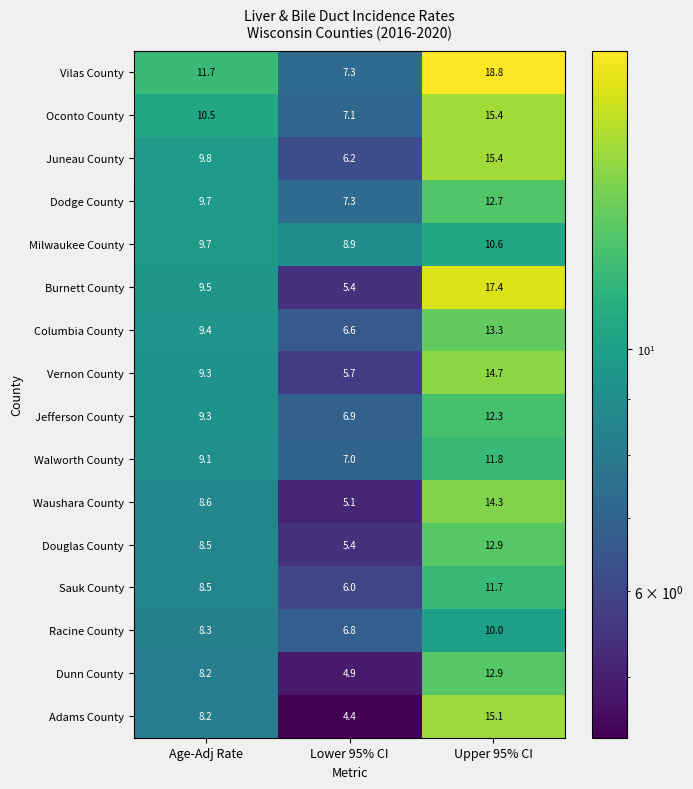

What is the maximum value shown in the chart?

18.8